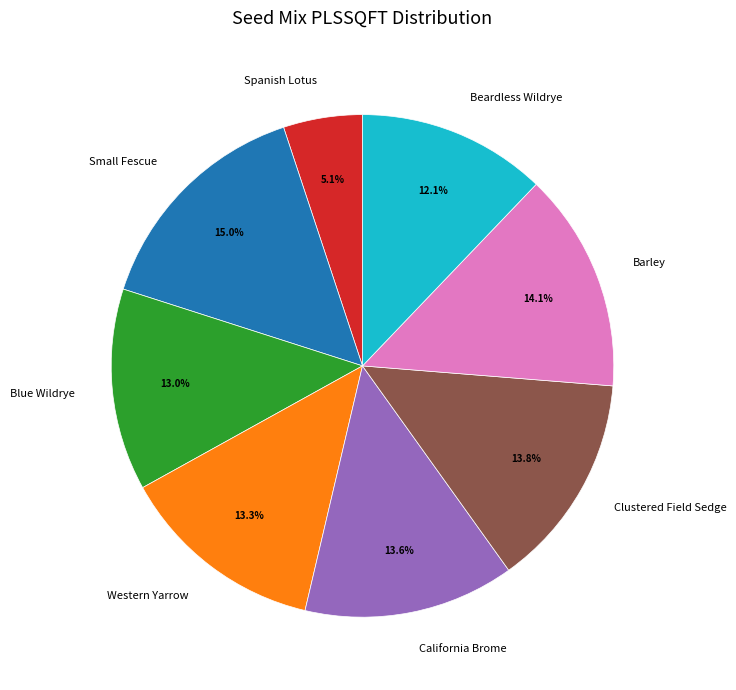

To the nearest percent, what is the average slice percentage?

12%